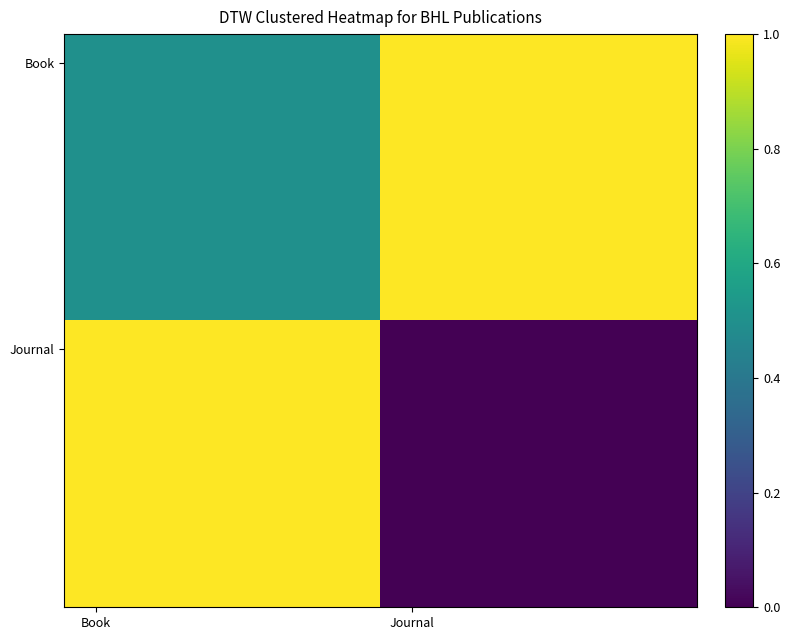

At which category is the sum across all series the highest?

Book